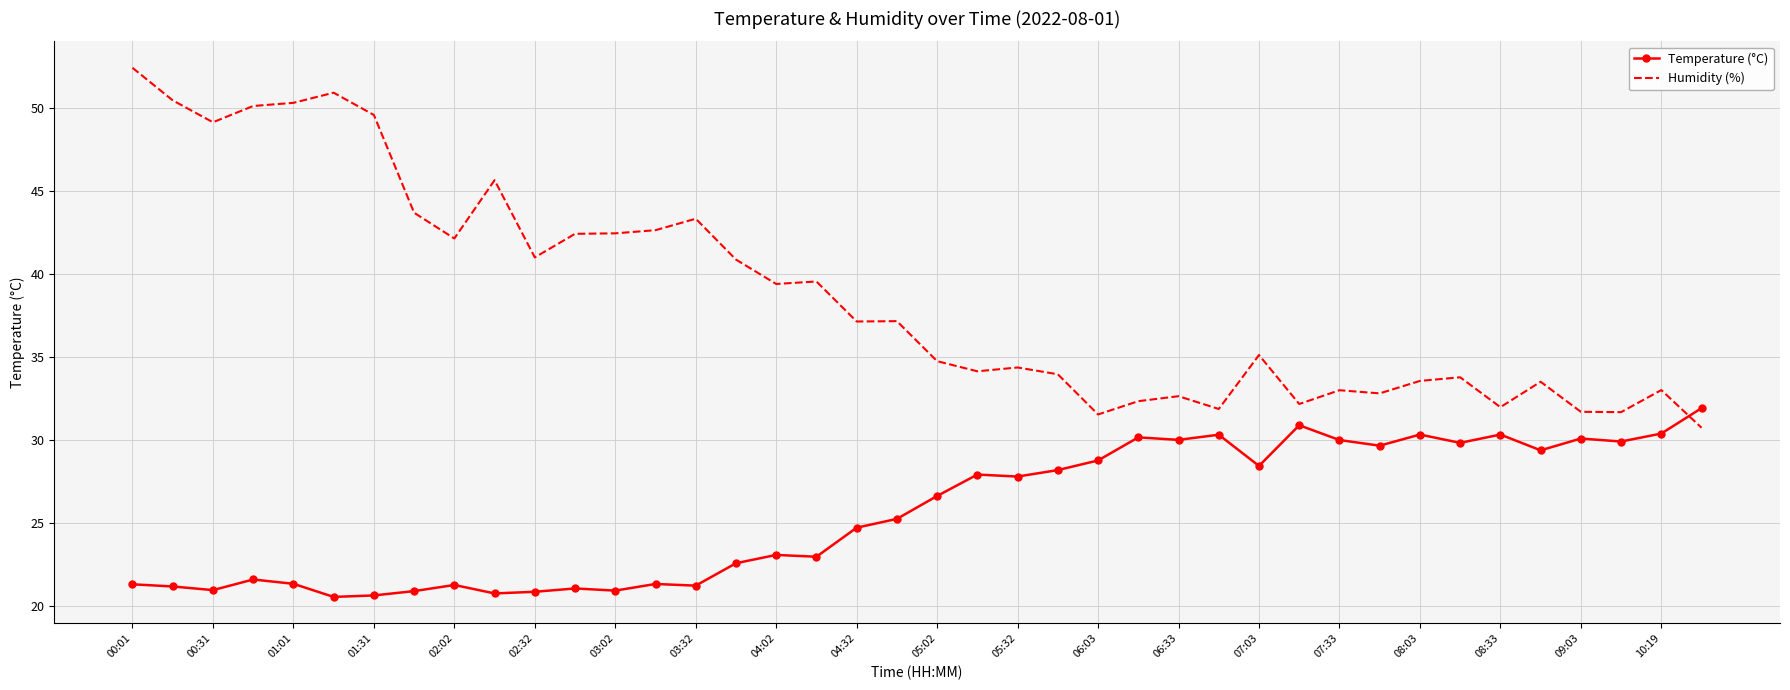

What is the greatest value displayed?

52.4